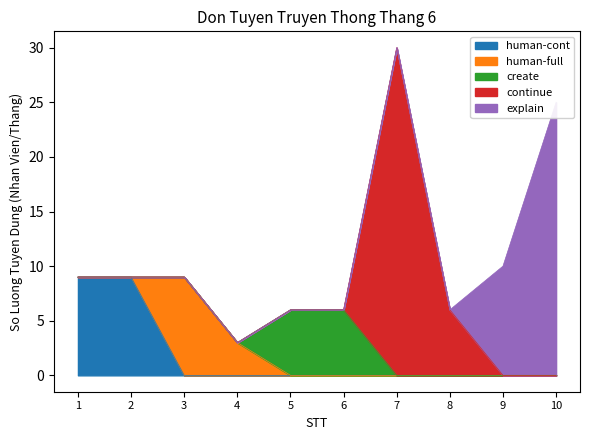

Does the chart have visible grid lines?

No